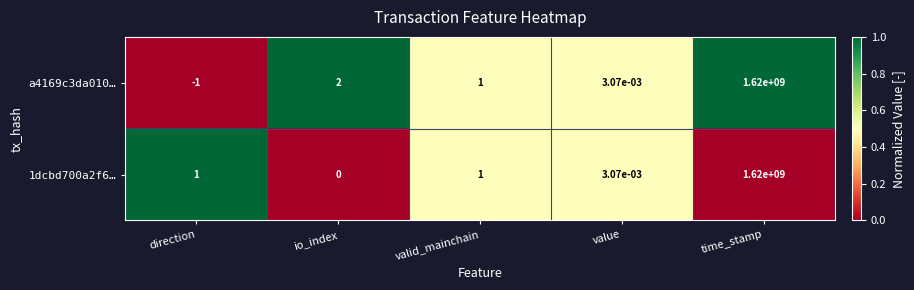

At which category is the sum across all series the highest?

time_stamp